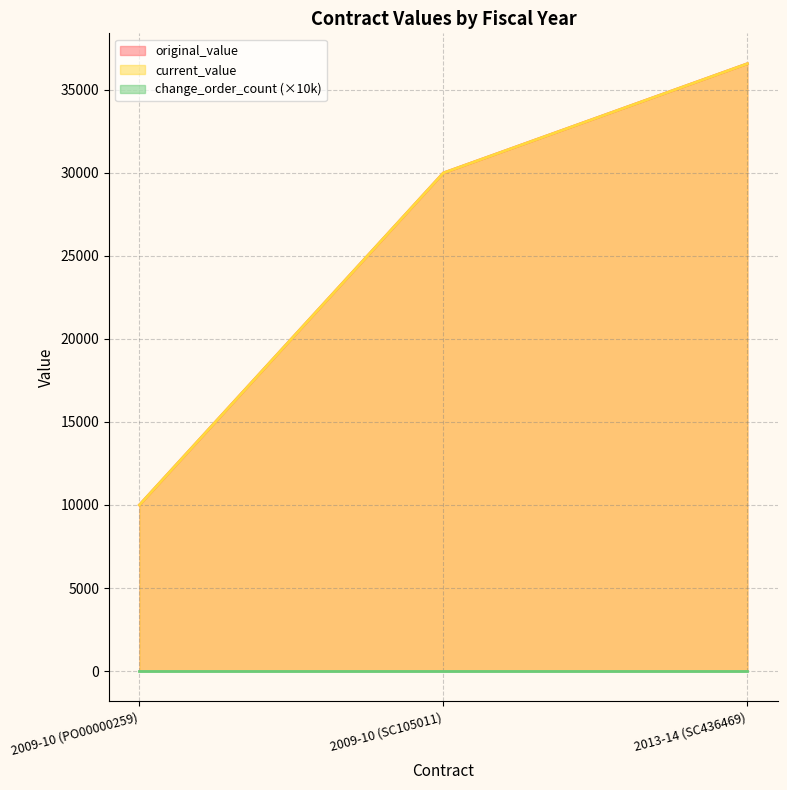

Does the chart have visible grid lines?

Yes